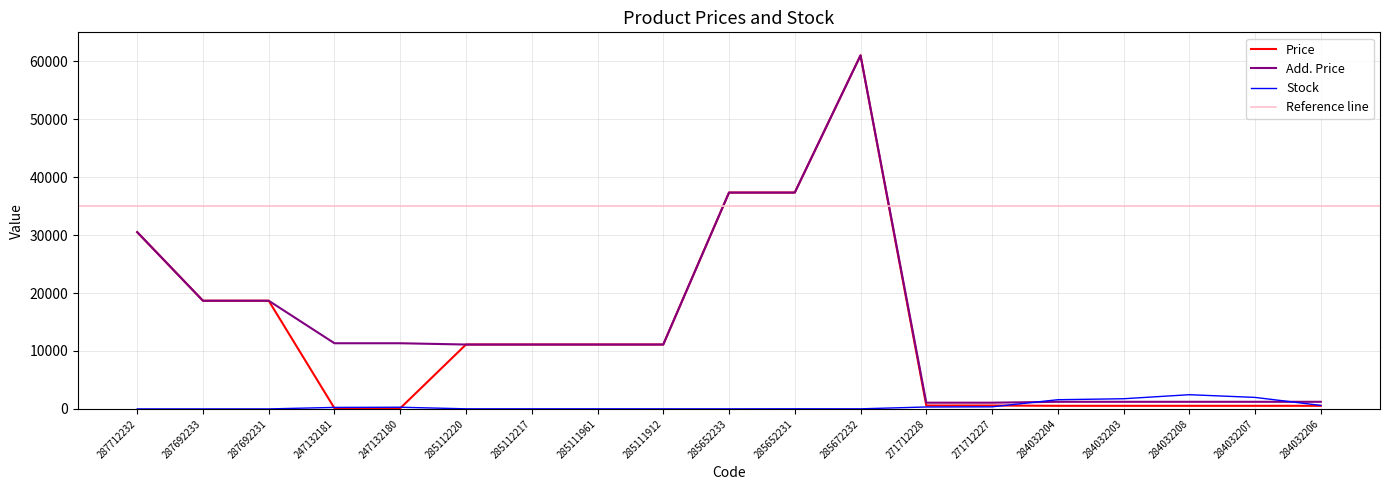

Is this an area chart (filled region under the line)?

No